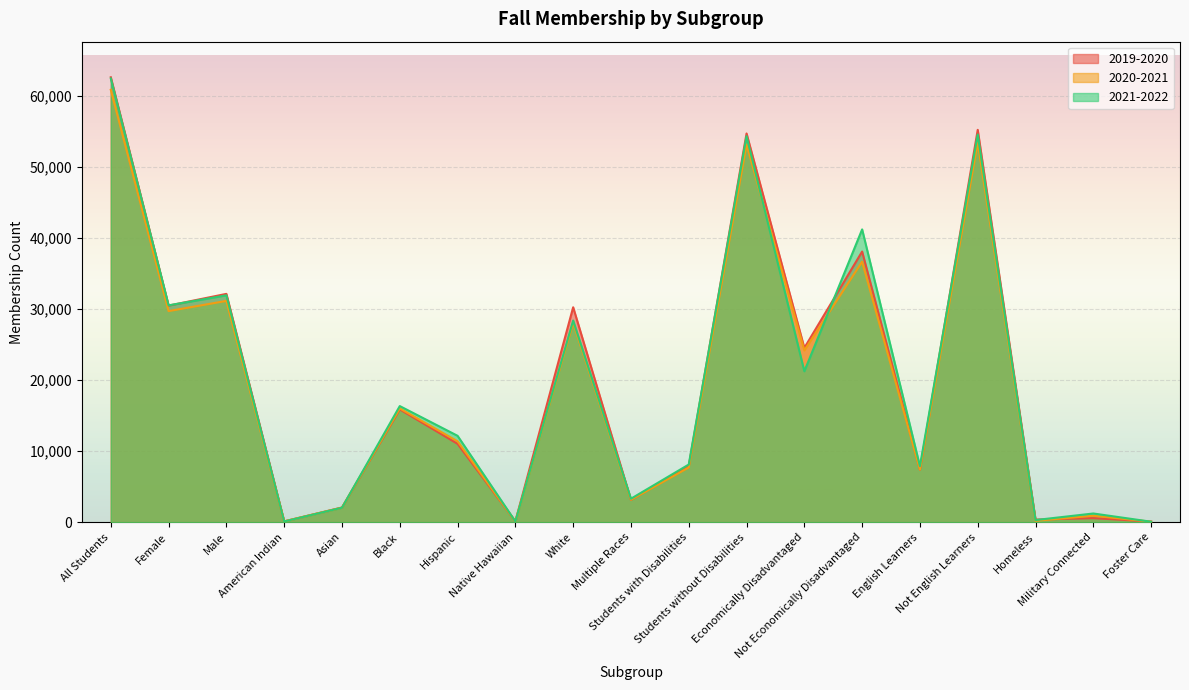

What is the difference between the 2019-2020 values at Black and All Students?

46776